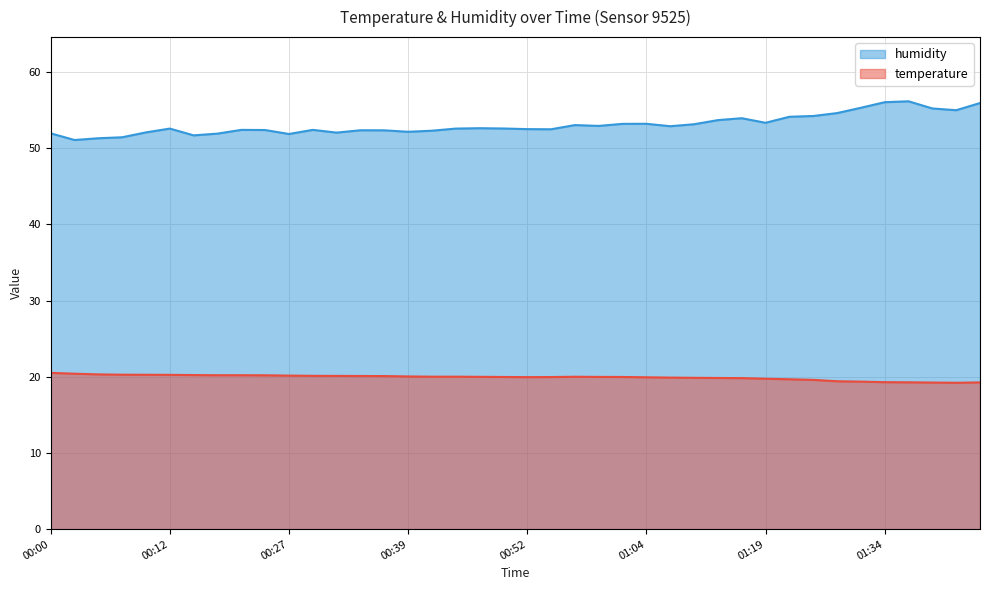

Read the temperature value at 00:00.

20.5